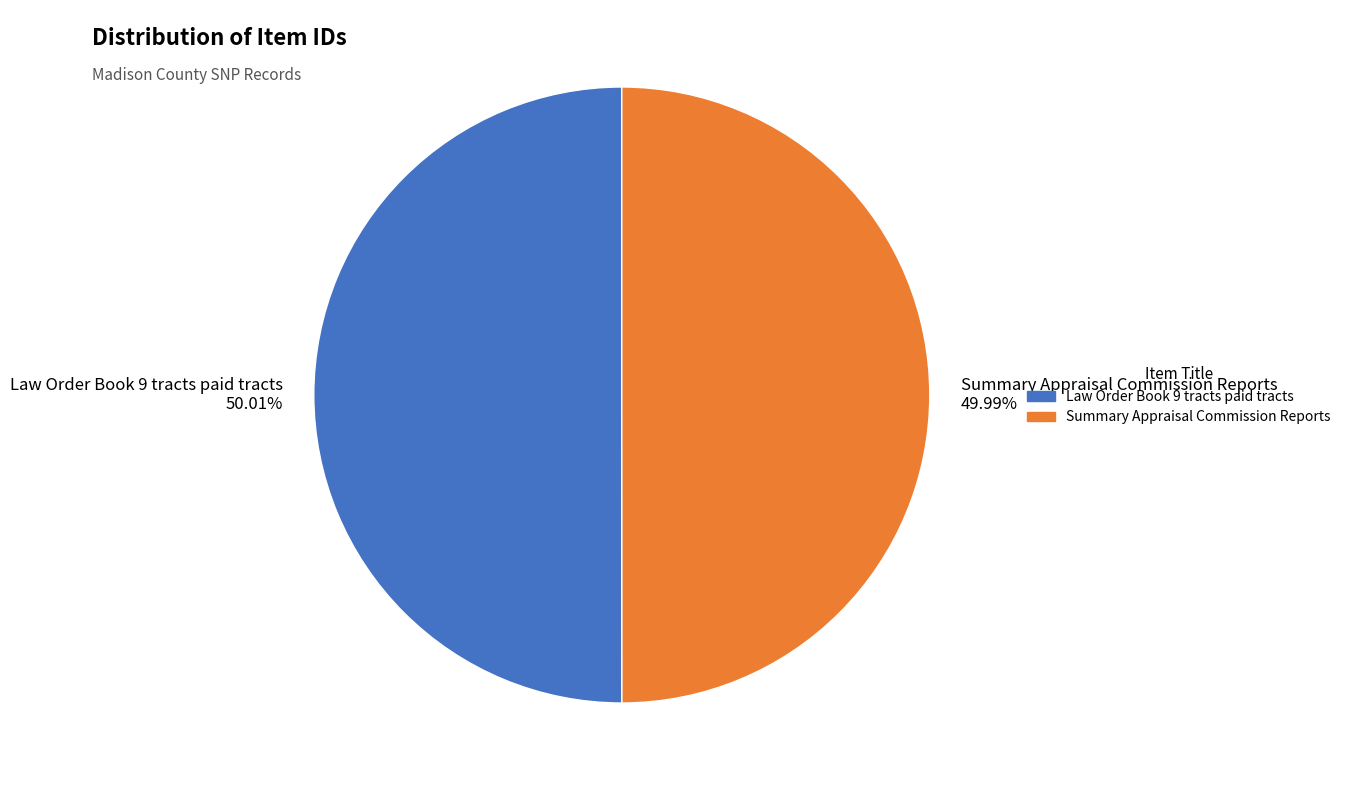

Approximately how many times larger is the value at Summary Appraisal Commission Reports compared to Law Order Book 9 tracts paid tracts?

1.0